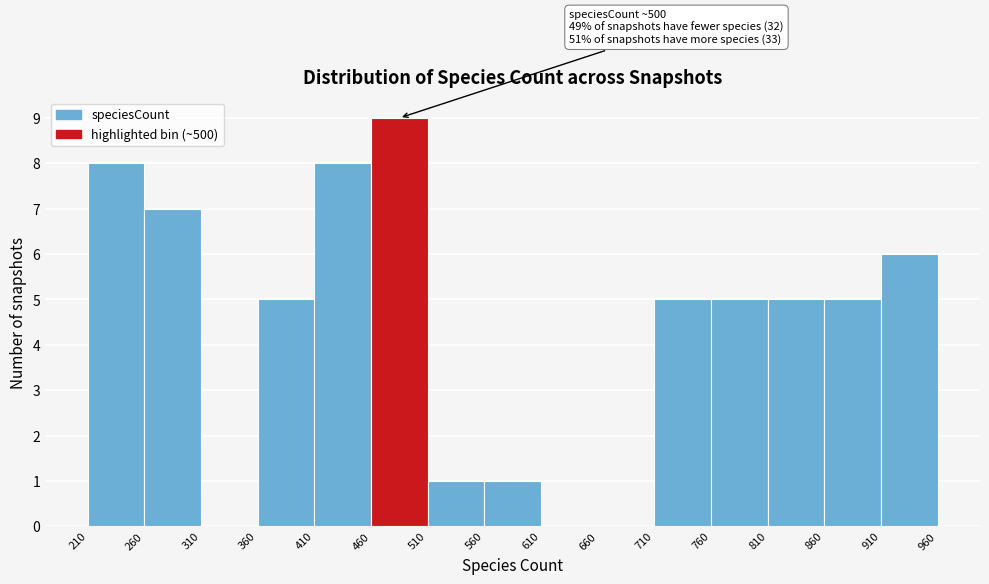

Over which range of the x-axis is the bar tallest?

460 to 510